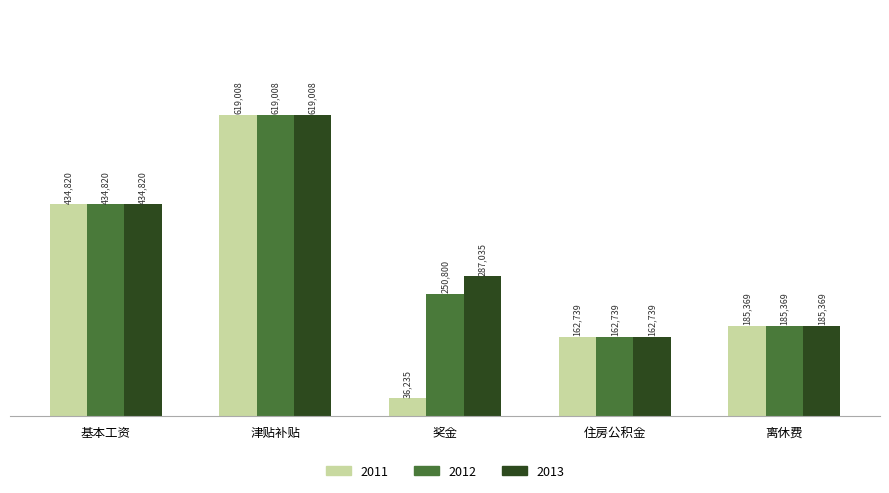

How many data points in 2011 are above 185369?

3